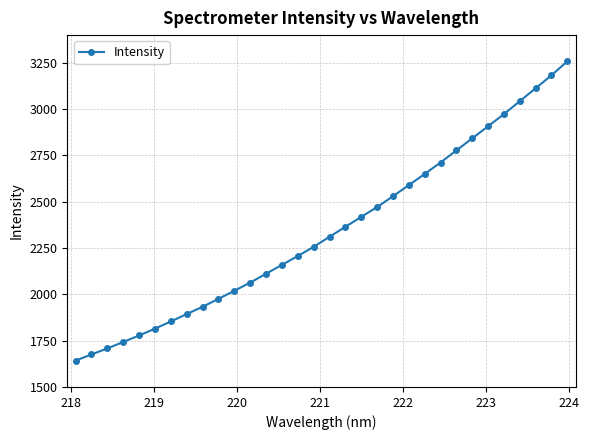

True or false: there are more than 2 points higher than both neighbors.

False